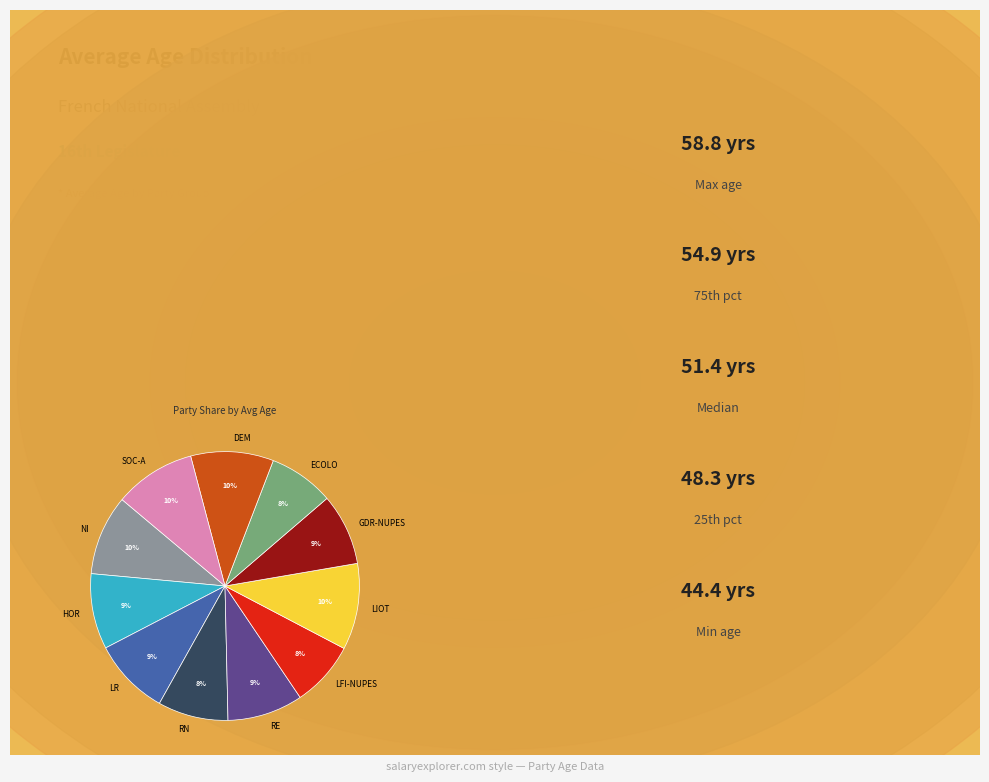

Is the sum of RN and LR greater than half?

No